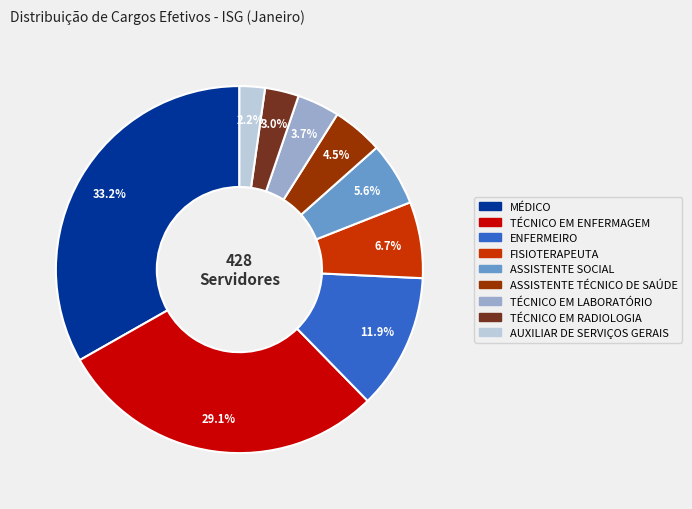

To the nearest percent, what percentage of the pie is TÉCNICO EM LABORATÓRIO?

4%